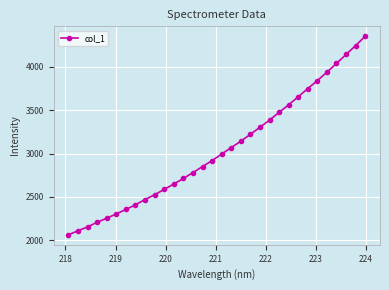

What is the sum of all values?

97493.0